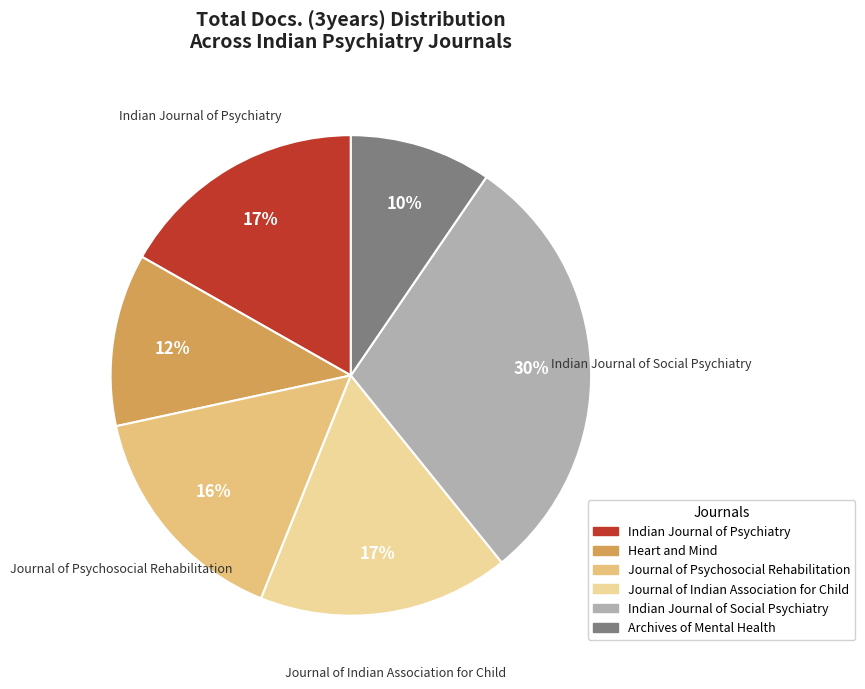

Combined, what portion of the pie is Archives of Mental Health and Indian Journal of Psychiatry?

26.3%